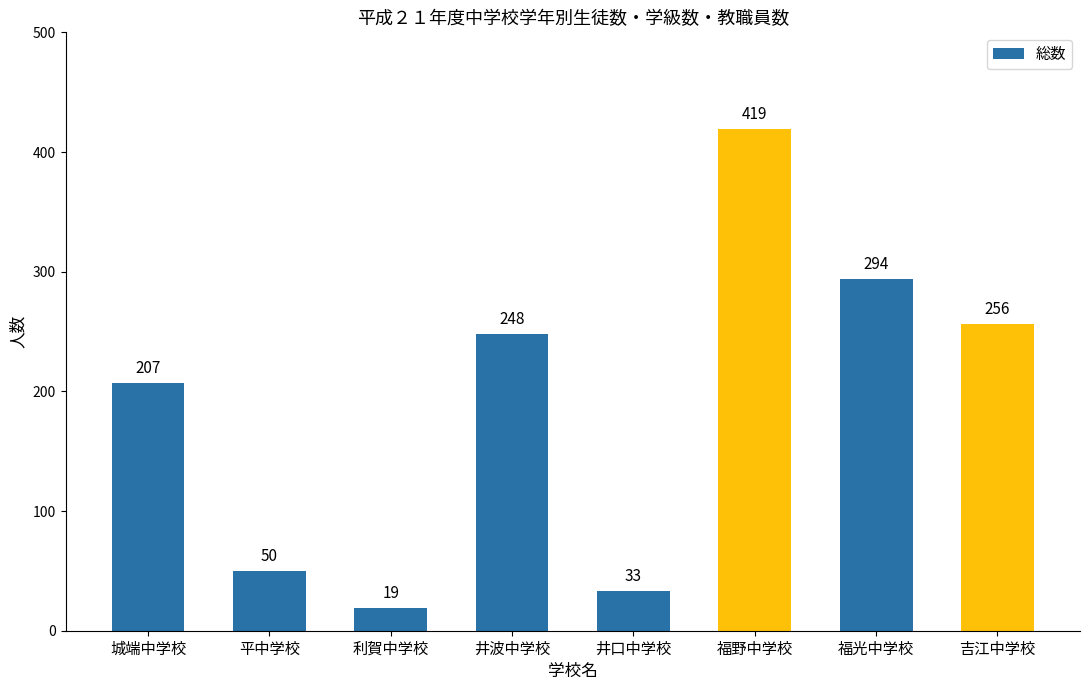

Reading left to right, extract all data points from this chart.

城端中学校=207	平中学校=50	利賀中学校=19	井波中学校=248	井口中学校=33	福野中学校=419	福光中学校=294	吉江中学校=256